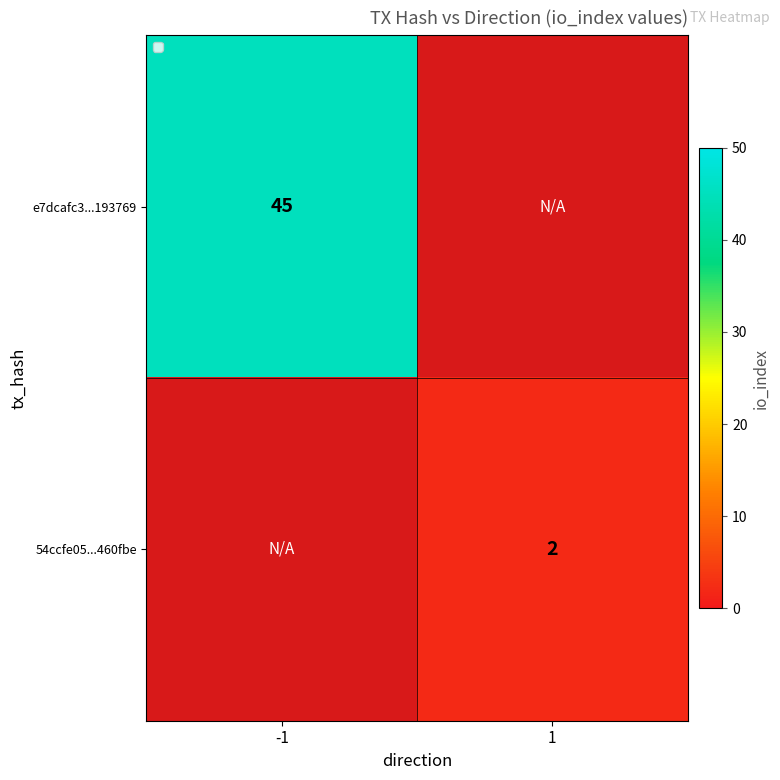

Between 1 and -1, which is larger?

-1